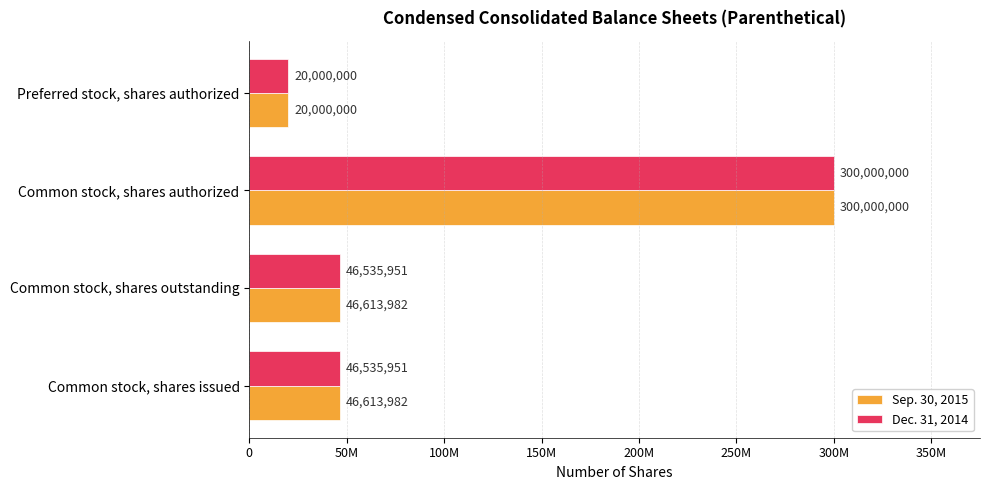

Reading left to right, what are all the values shown in this chart?

Sep. 30, 2015: 46613982	46613982	300000000	20000000
Dec. 31, 2014: 46535951	46535951	300000000	20000000